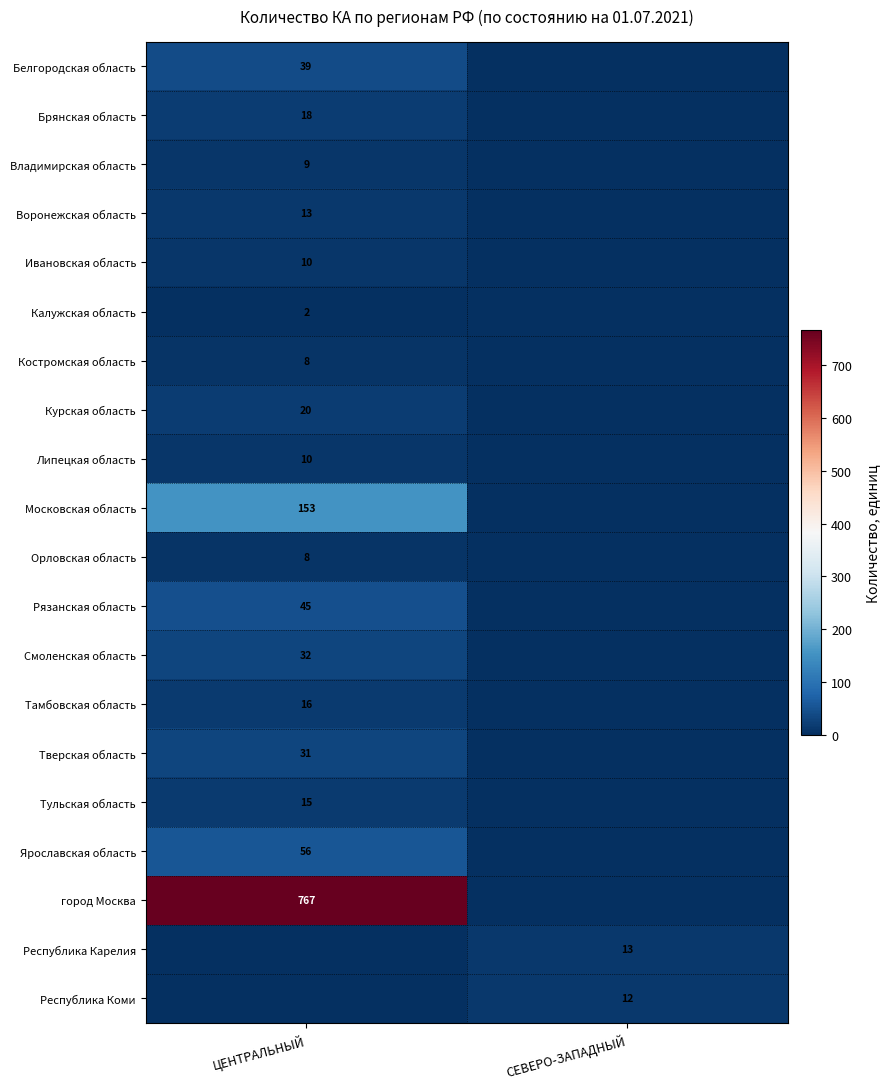

True or false: Республика Карелия has a value of 9 at СЕВЕРО-ЗАПАДНЫЙ.

False